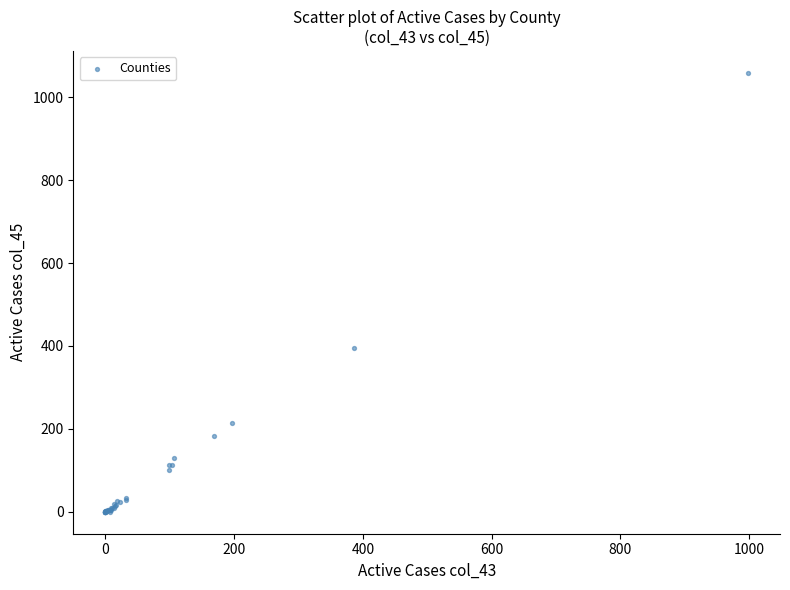

What Y value in the scatter plot is closest to 529?

396